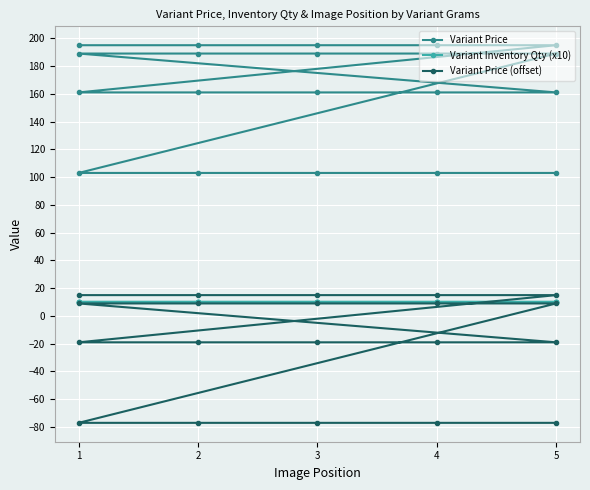

Reading left to right, transcribe all the data shown in this chart.

Variant Price: 195	195	195	195	195	161	161	161	161	161	189	189	189	189	189	103	103	103	103	103
Variant Inventory Qty (x10): 10	10	10	10	10	10	10	10	10	10	10	10	10	10	10	10	10	10	10	10
Variant Price (offset): 15	15	15	15	15	-19	-19	-19	-19	-19	9	9	9	9	9	-77	-77	-77	-77	-77